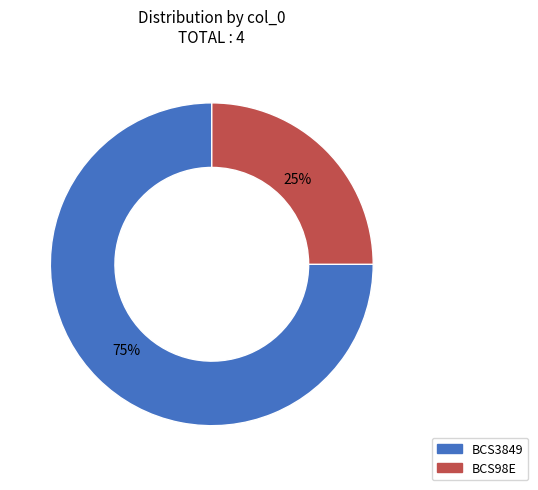

What is the majority slice?

BCS3849